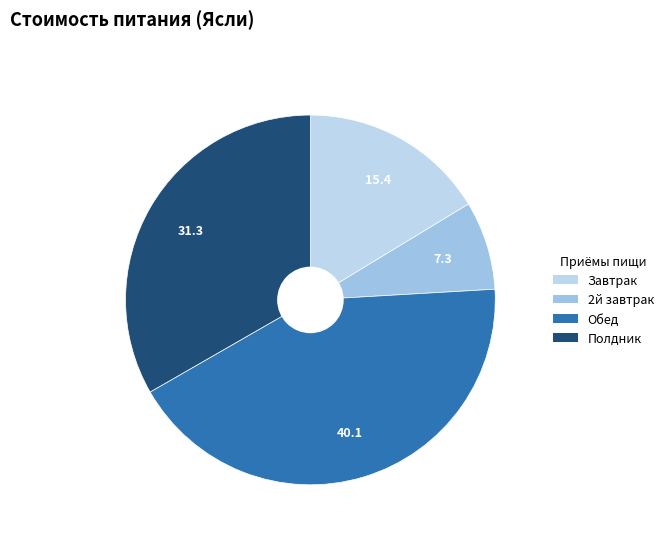

Rank the categories by value from lowest to highest.

2й завтрак, Завтрак, Полдник, Обед